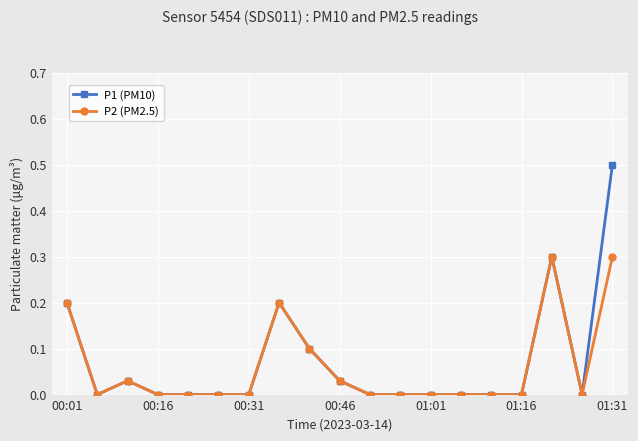

Which series has the largest total across all categories?

P1 (PM10)